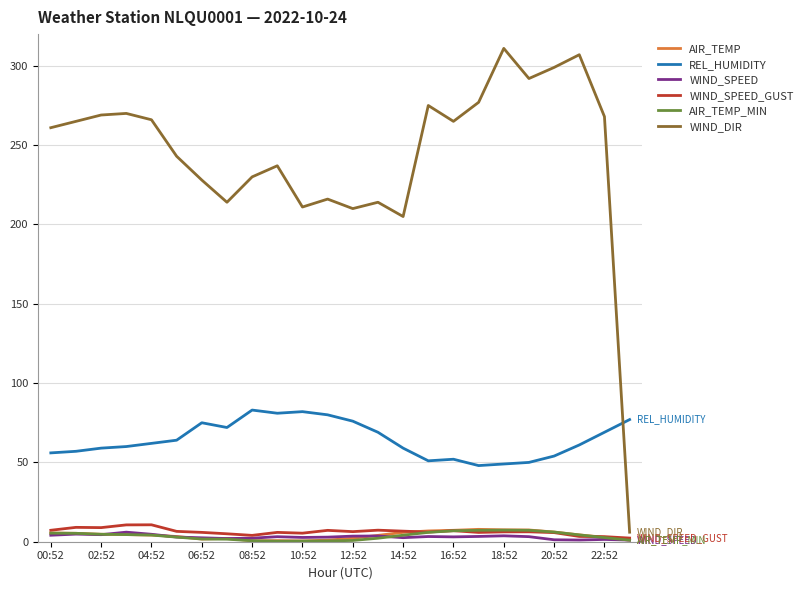

True or false: WIND_SPEED and REL_HUMIDITY intersect in this chart.

False